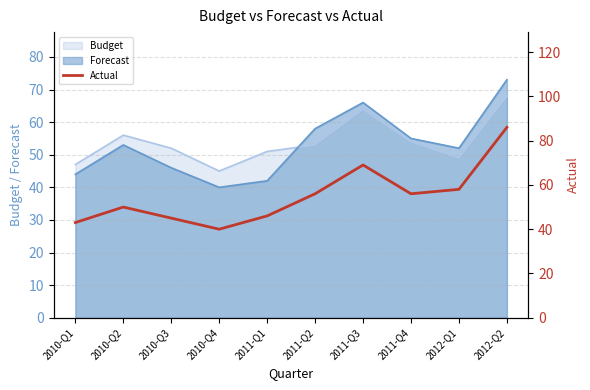

The chart shows a value of 68 at 2010-Q3. True or false?

False